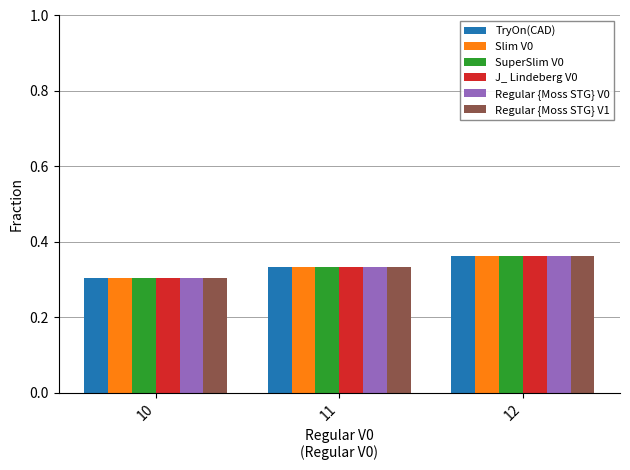

What are all the series names shown in the legend?

TryOn(CAD), Slim V0, SuperSlim V0, J_ Lindeberg V0, Regular {Moss STG} V0, Regular {Moss STG} V1